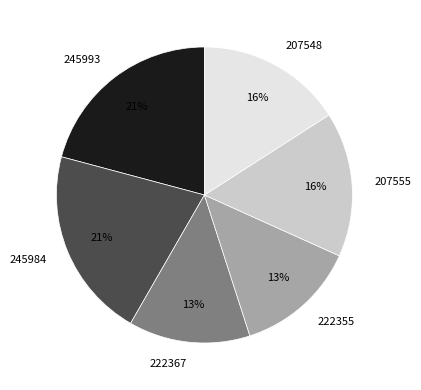

What percentage is the 207548 slice, to the nearest percent?

16%